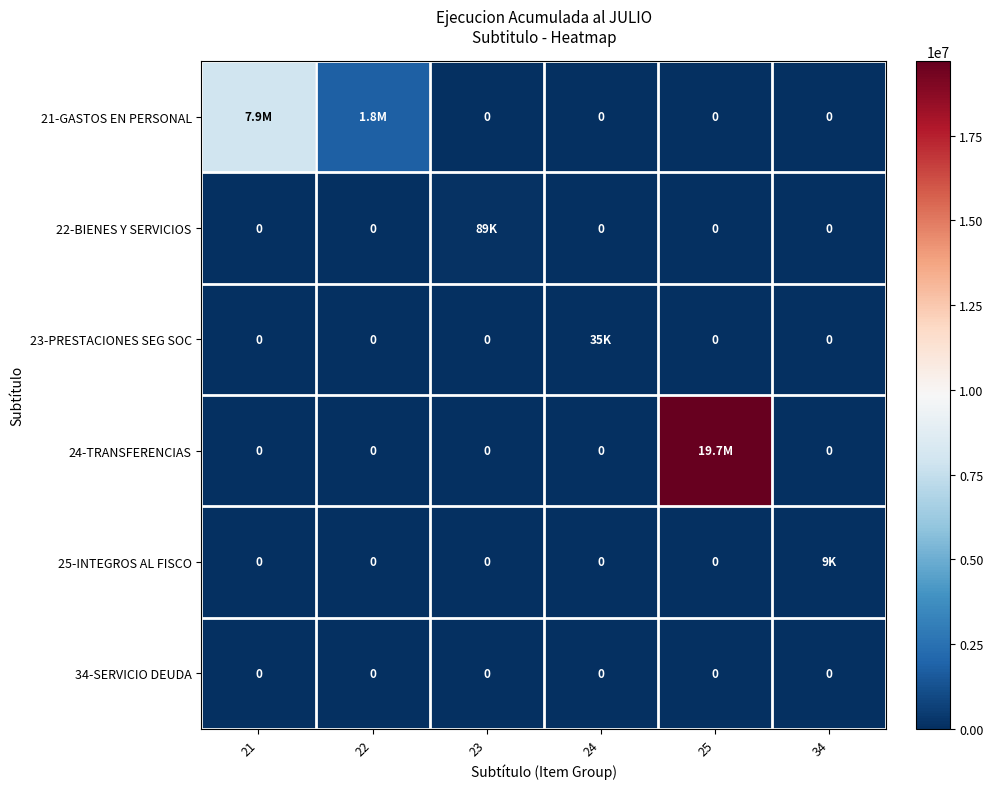

The value of 34-SERVICIO DEUDA at 34 is 0. True or false?

True